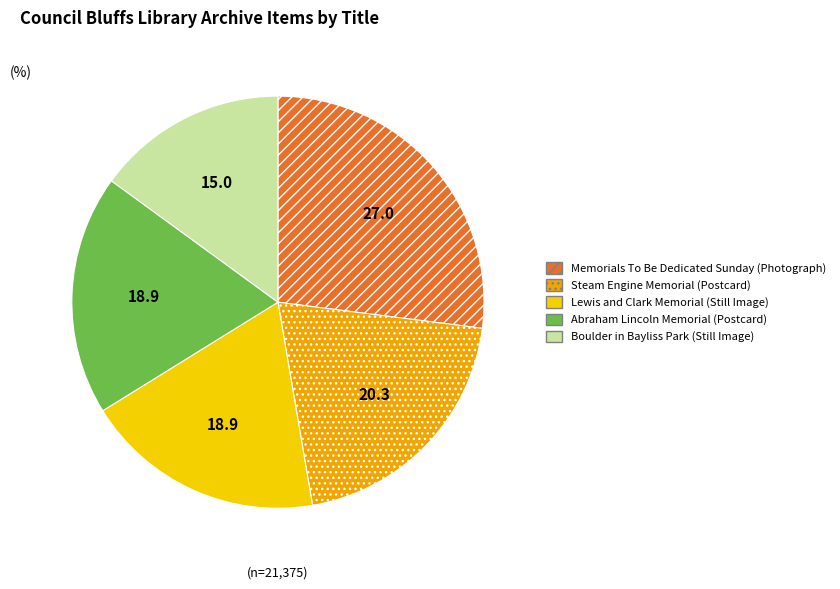

Count the number of slices in the pie.

5